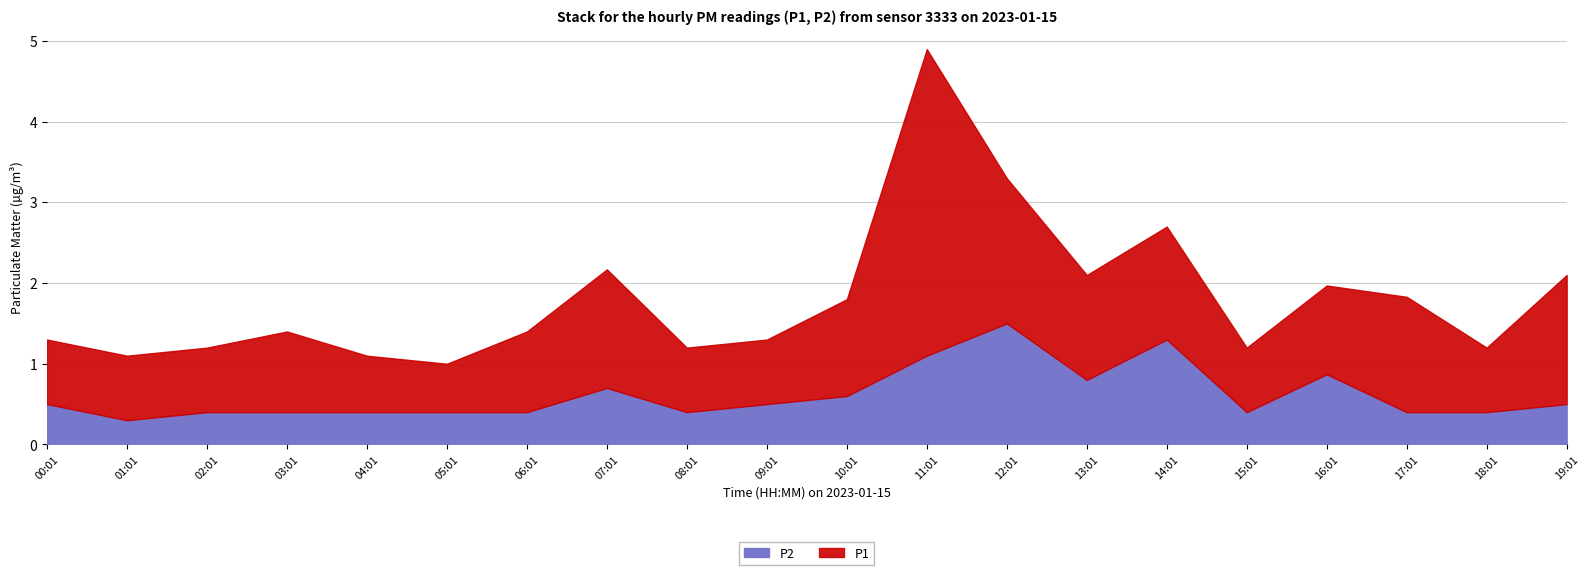

What is the spread (max minus min) of values at 07:01?

0.8